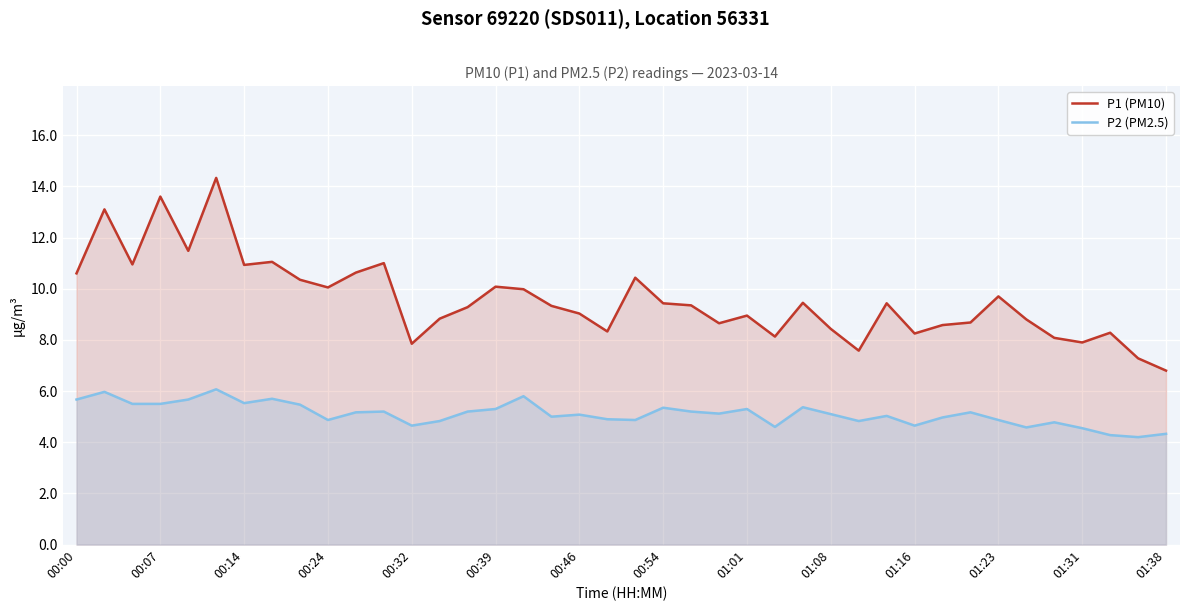

What is the average value of the P2 (PM2.5) series?

5.1